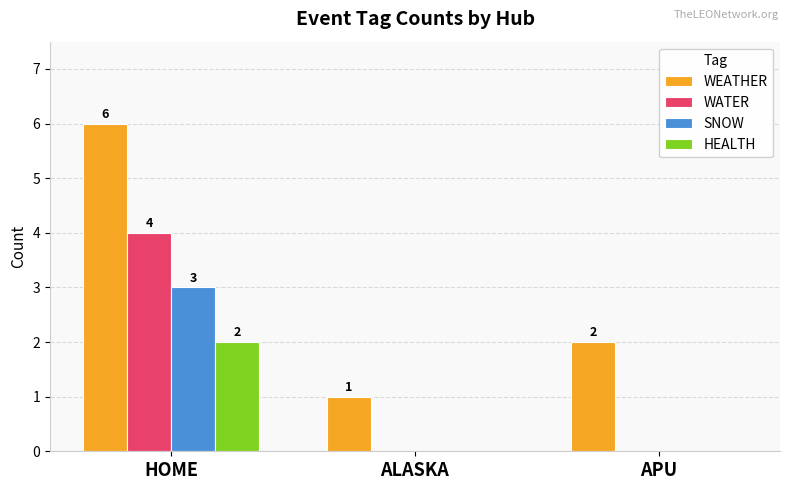

Are the bars horizontal?

No